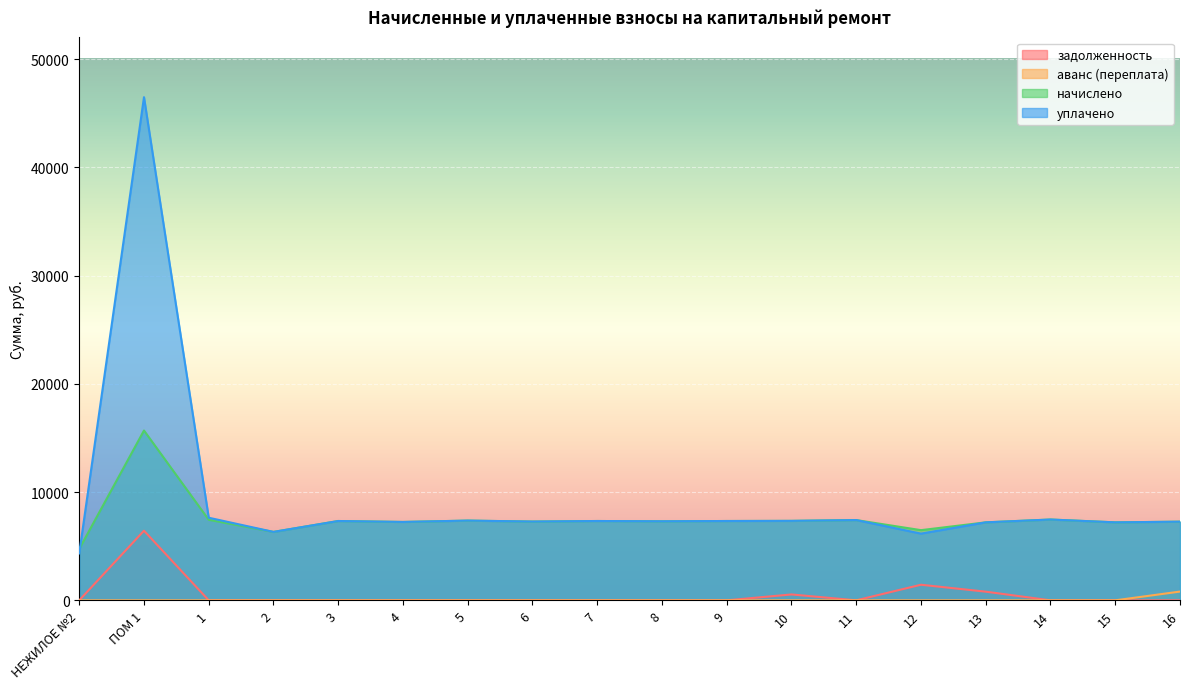

True or false: задолженность has a value of 0.0 at 3.

True